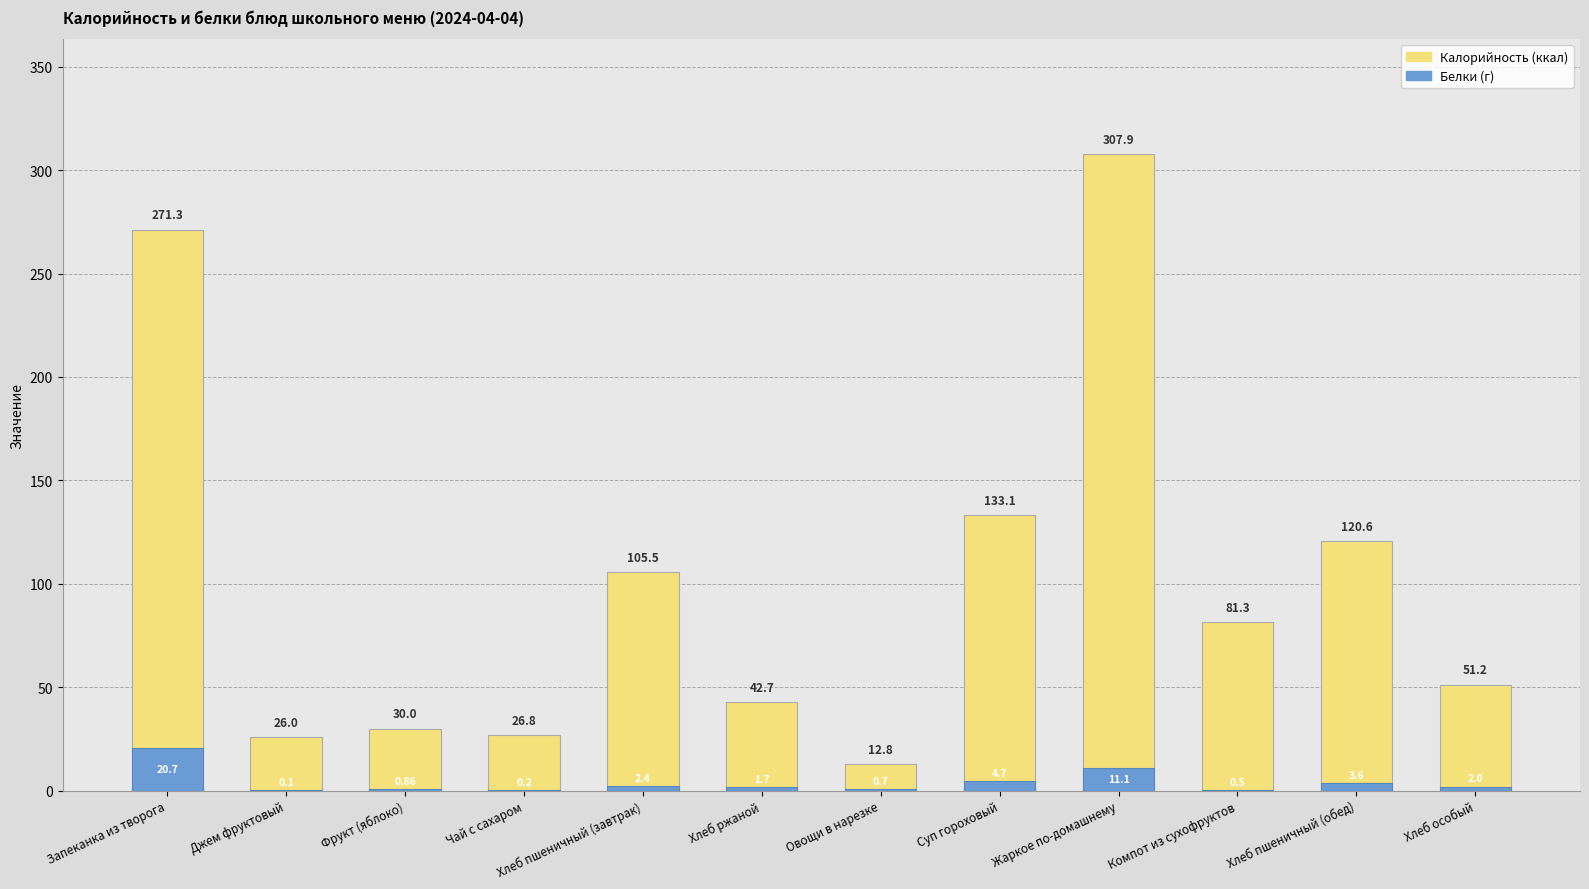

What is the lowest value of the Калорийность series?

12.8